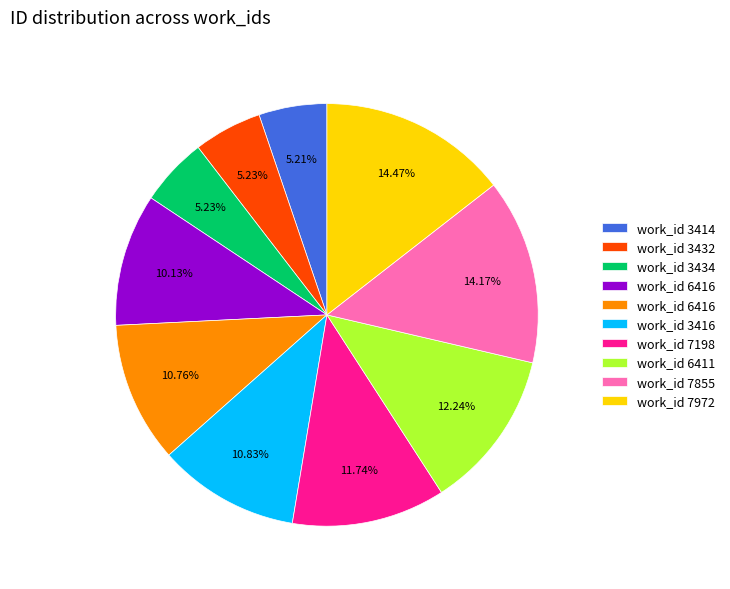

Does any single category account for the majority?

No